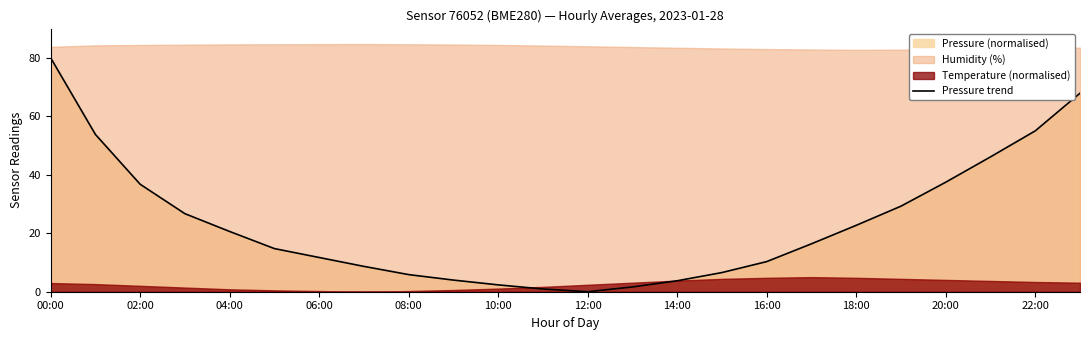

Does the chart have visible grid lines?

No